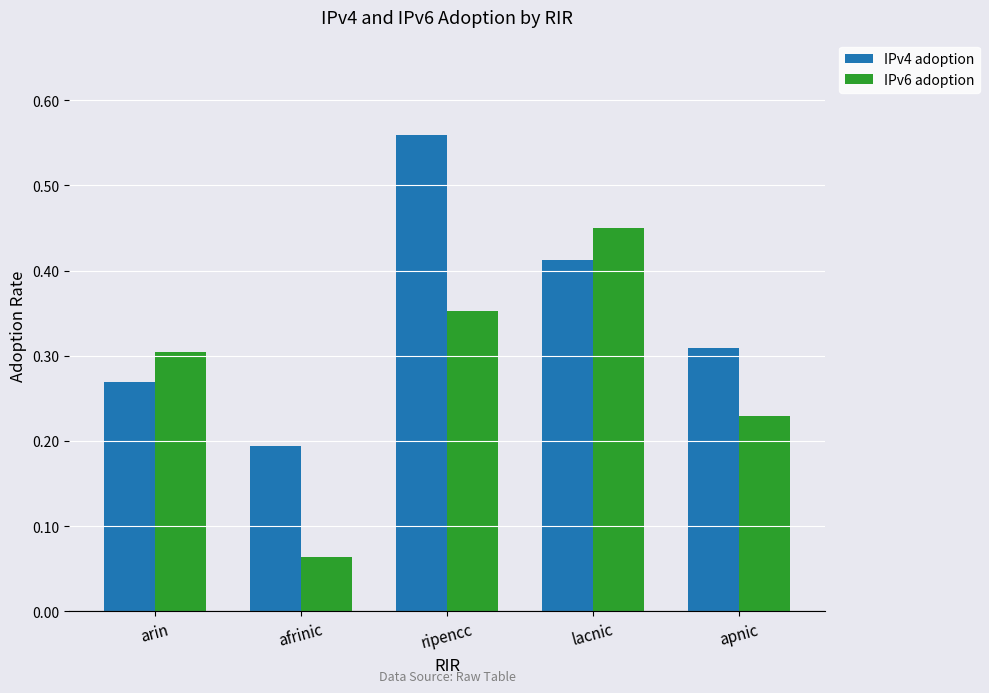

Which series has the largest total across all categories?

IPv4 adoption